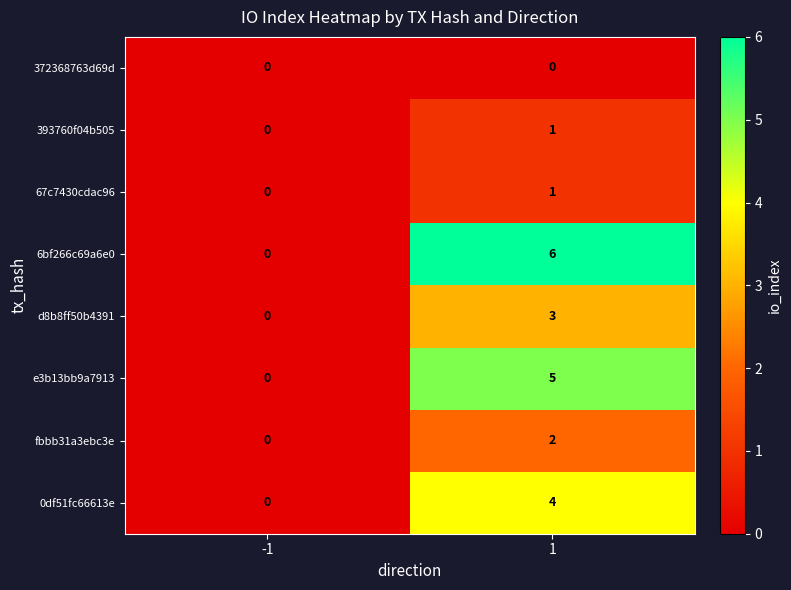

Rank the categories by d8b8ff50b4391 value from highest to lowest.

1, -1